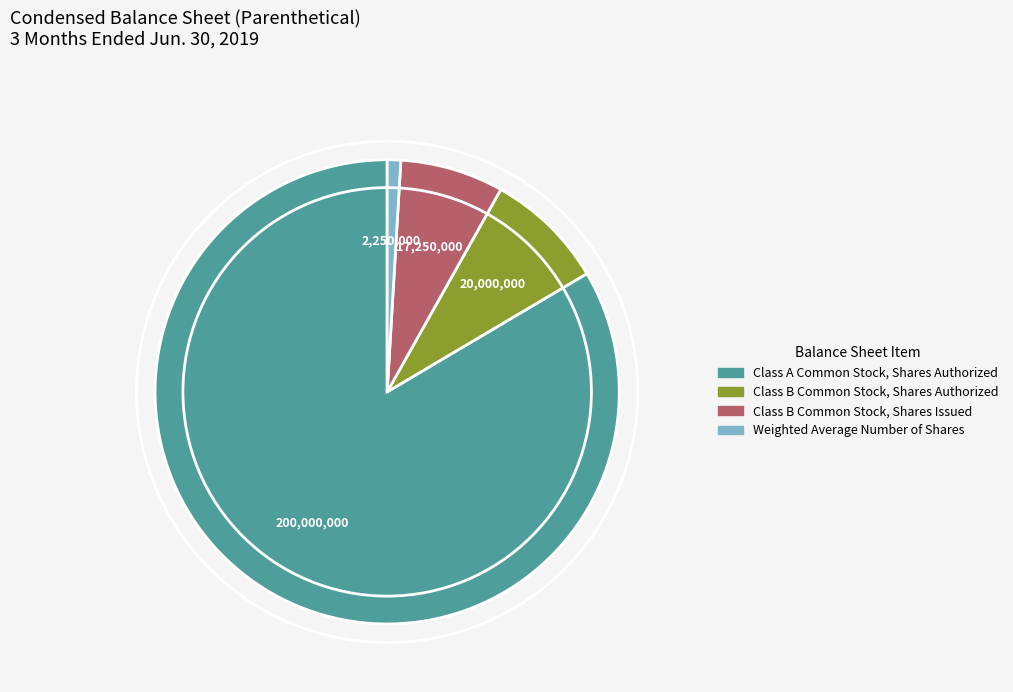

True or false: Class A Common Stock, Shares Authorized accounts for 93% of the total.

False